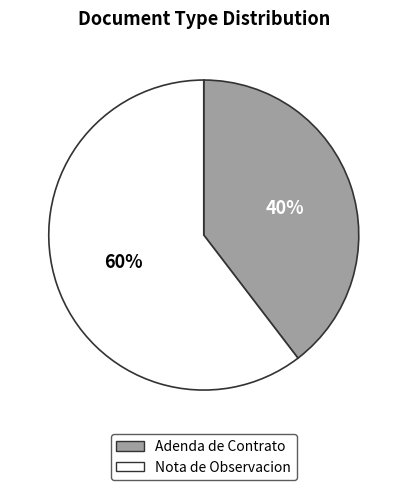

Does any single category account for the majority?

Yes